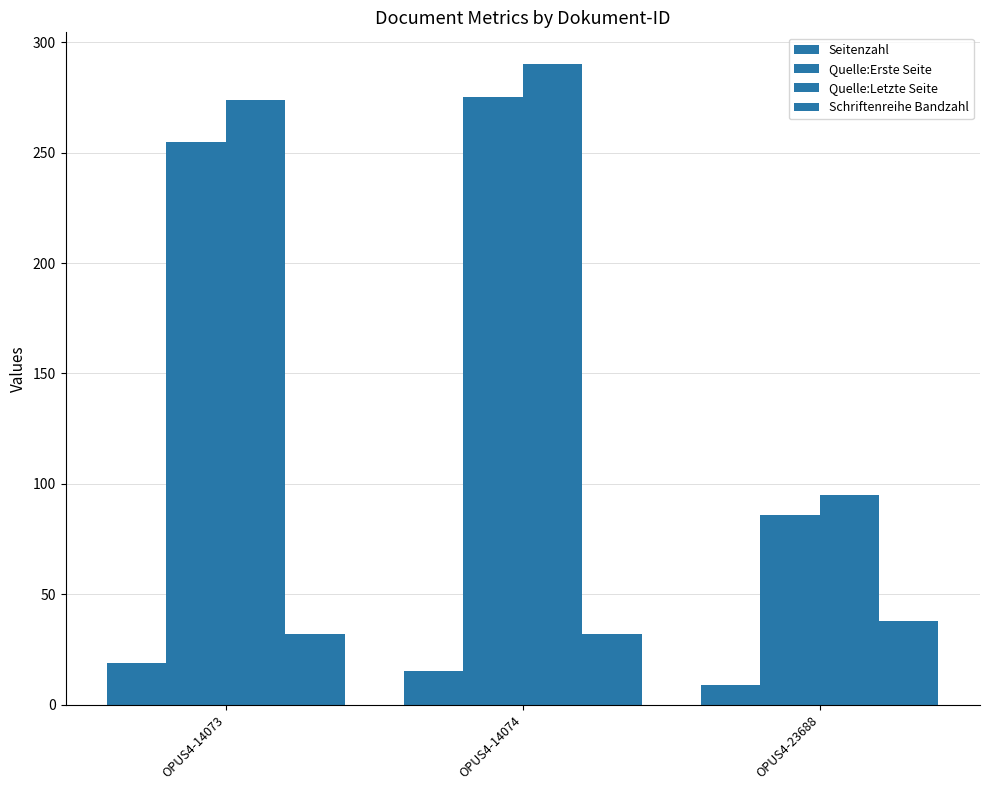

Reading right to left, extract all data points from this chart.

Seitenzahl: OPUS4-23688=9	OPUS4-14074=15	OPUS4-14073=19
Quelle:Erste Seite: OPUS4-23688=86	OPUS4-14074=275	OPUS4-14073=255
Quelle:Letzte Seite: OPUS4-23688=95	OPUS4-14074=290	OPUS4-14073=274
Schriftenreihe Bandzahl: OPUS4-23688=38	OPUS4-14074=32	OPUS4-14073=32